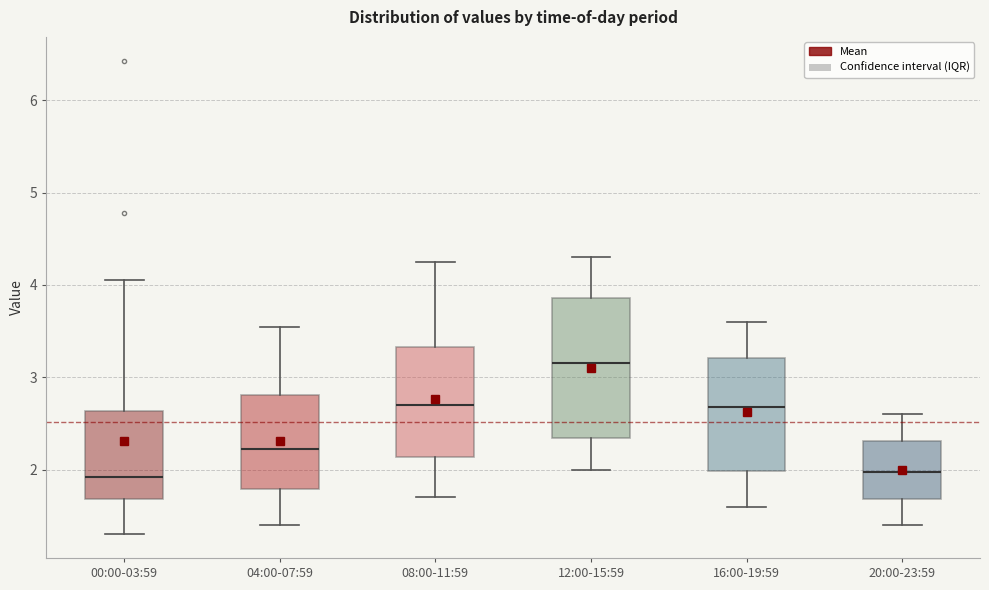

Comparing the boxes themselves (not the whiskers), which one is the tallest?

12:00-15:59